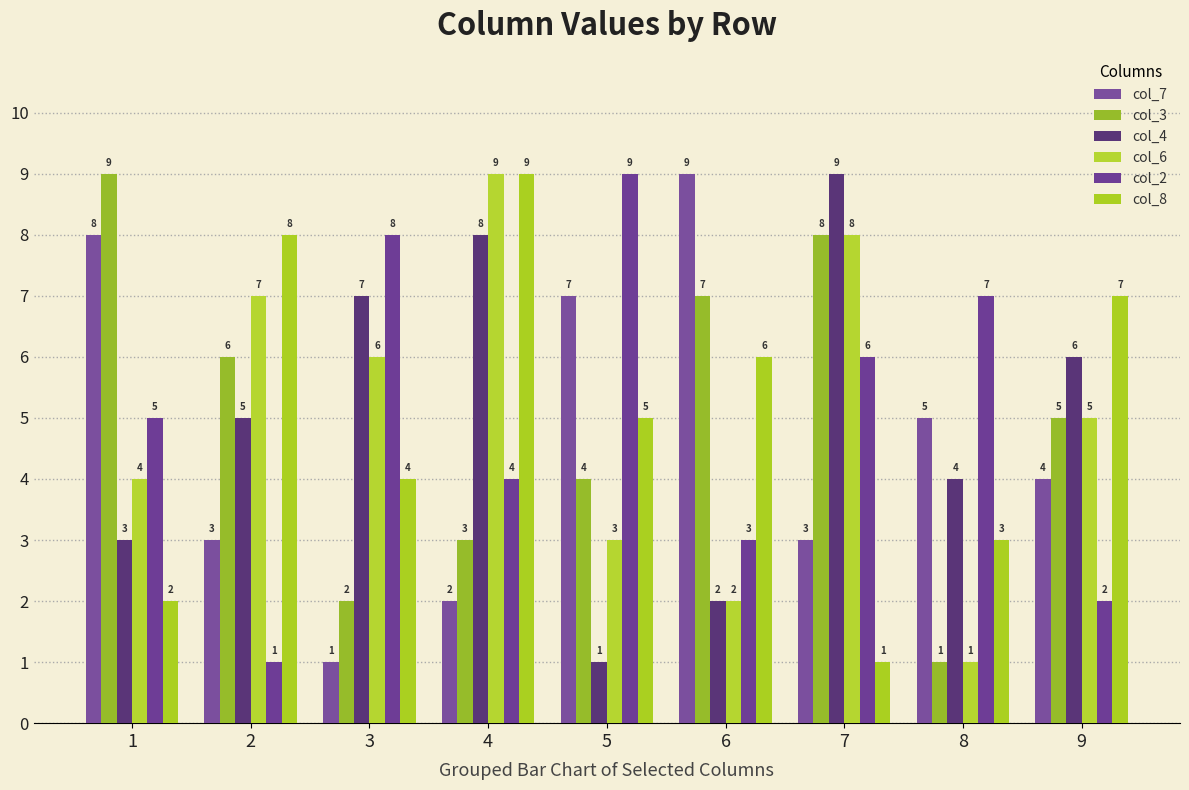

At which label does col_7 reach its peak?

6